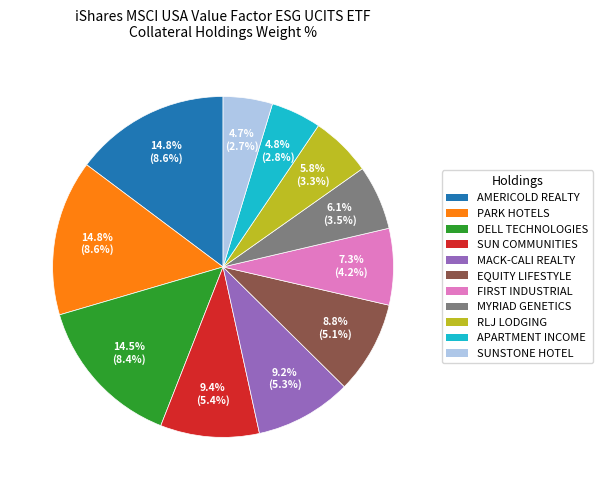

How many segments does this pie chart have?

11